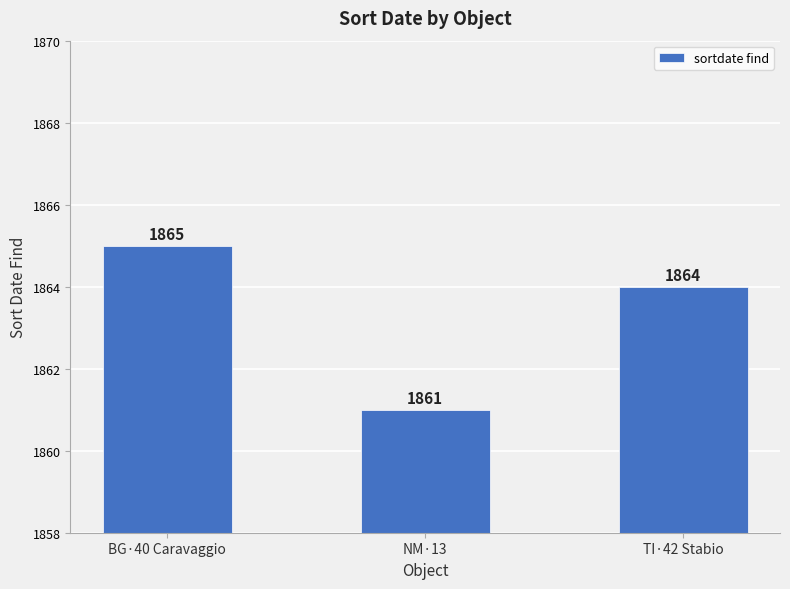

What is the difference between the maximum and second lowest values?

1